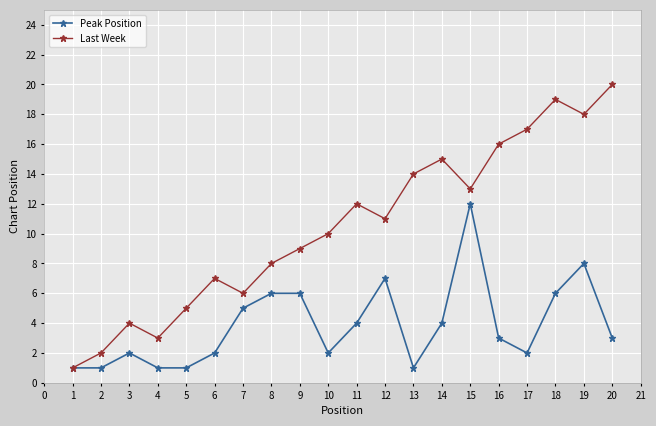

Reading left to right, transcribe all the data shown in this chart.

Peak Position: 1	1	2	1	1	2	5	6	6	2	4	7	1	4	12	3	2	6	8	3
Last Week: 1	2	4	3	5	7	6	8	9	10	12	11	14	15	13	16	17	19	18	20